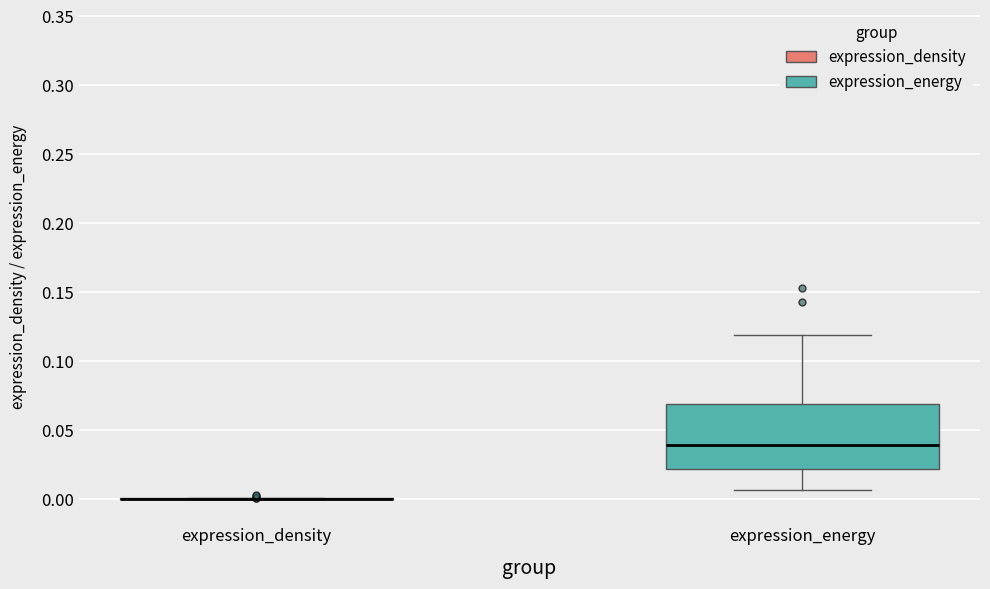

Reading left to right, read every box against the y-axis: the position of its median line, the range the box covers, and the ends of its whiskers. The values are not printed on the chart, so give them approximately, as read against the axis.

expression_density: box collapsed to a line at 0.000, whiskers 0.000 to 0.000
expression_energy: median 0.040, box 0.020 to 0.070, whiskers 0.005 to 0.120